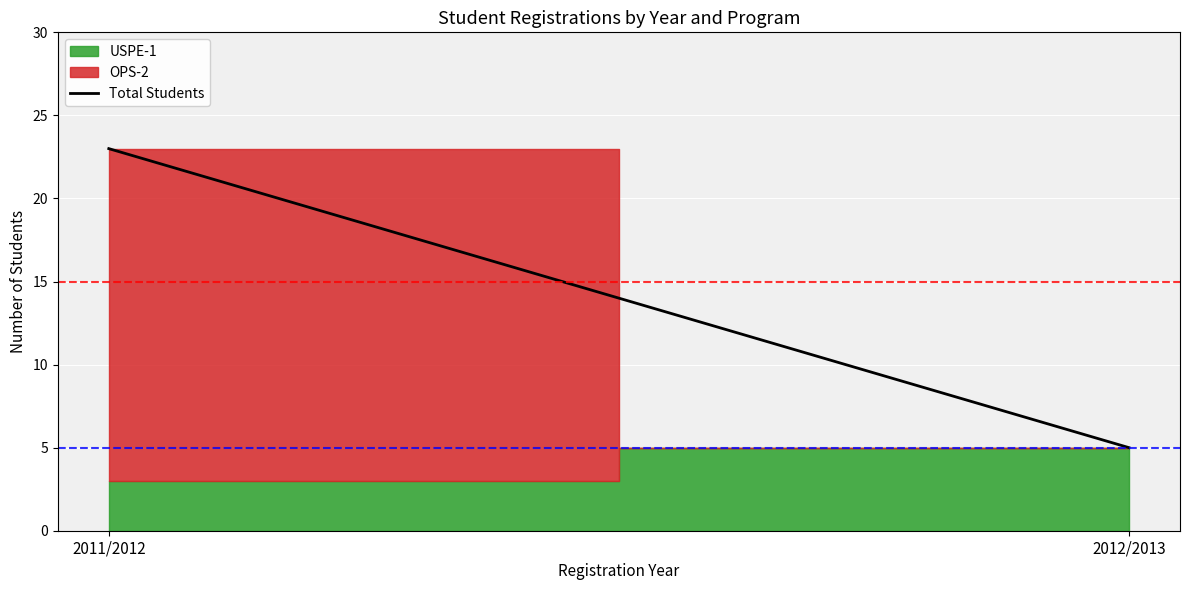

How many lines are shown in the chart?

1